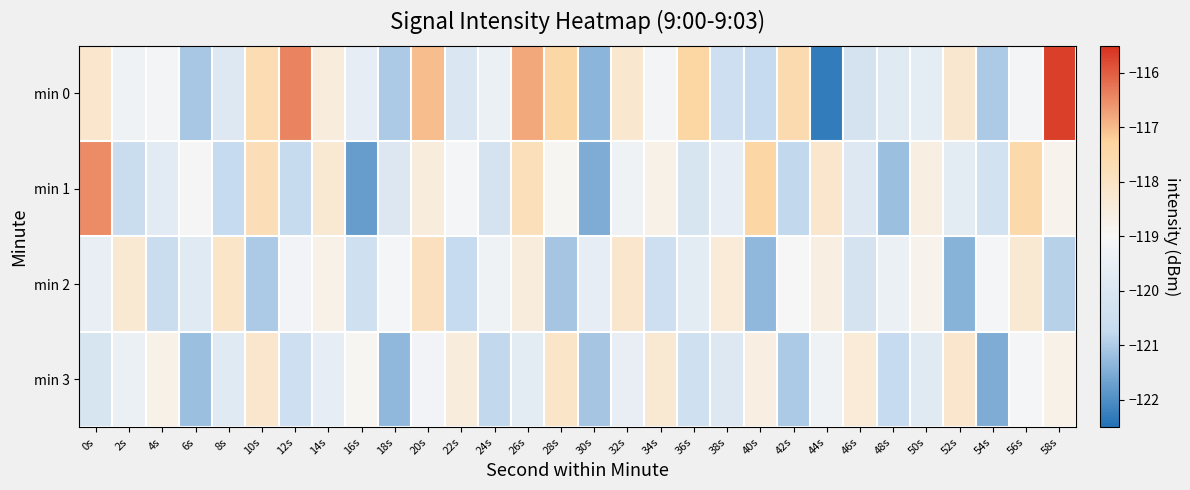

Which series has the largest total across all categories?

min 0